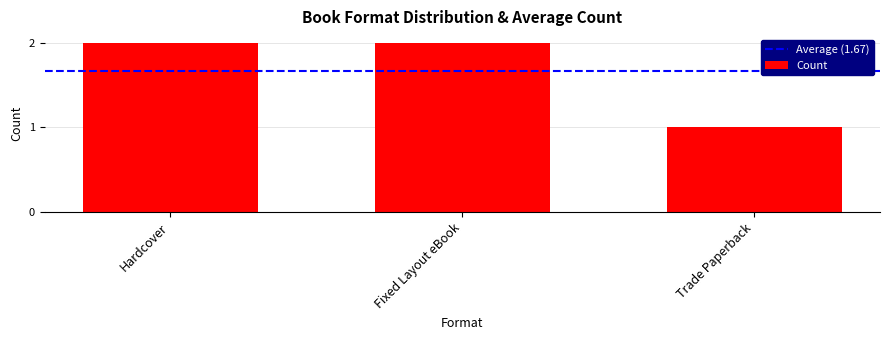

What is the minimum value shown in the chart?

1